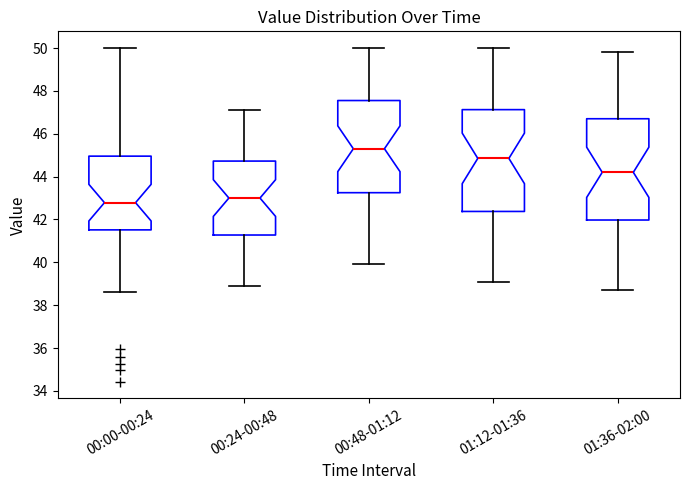

Which box's median line is the lowest?

00:00-00:24